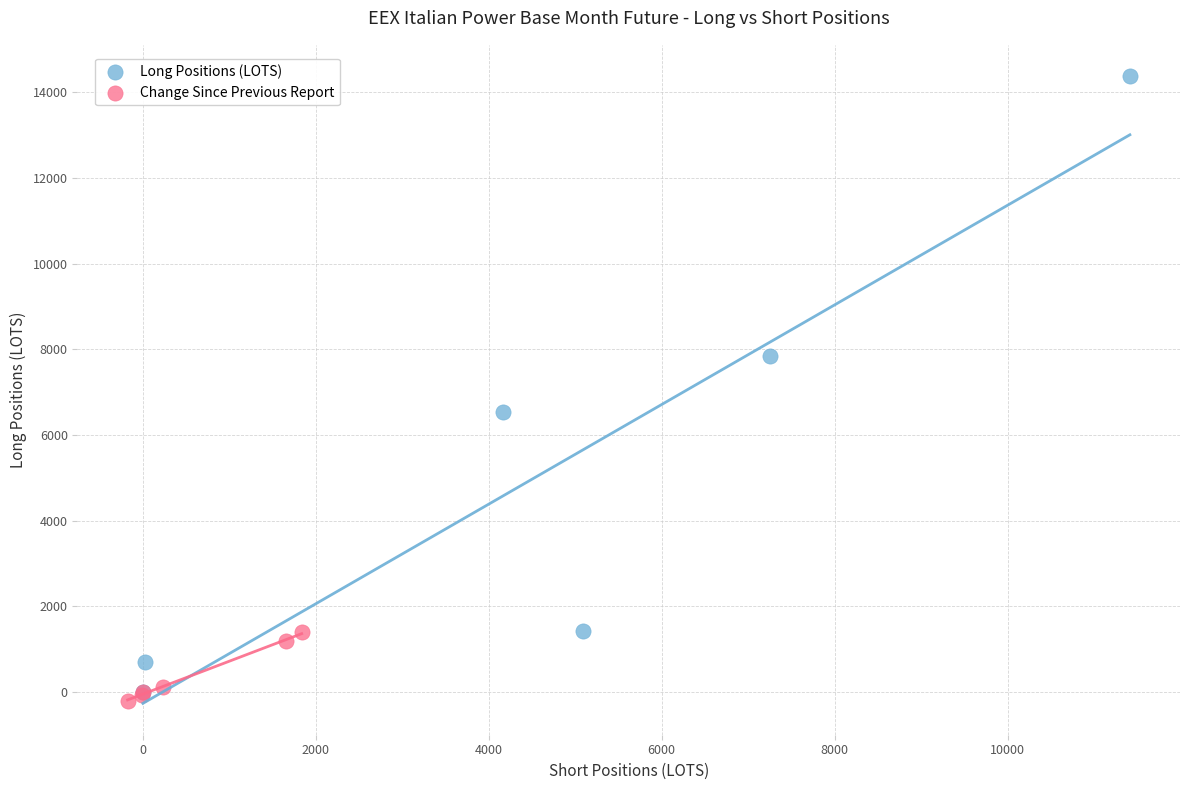

Which series reaches the maximum Y coordinate?

Long Positions (LOTS)